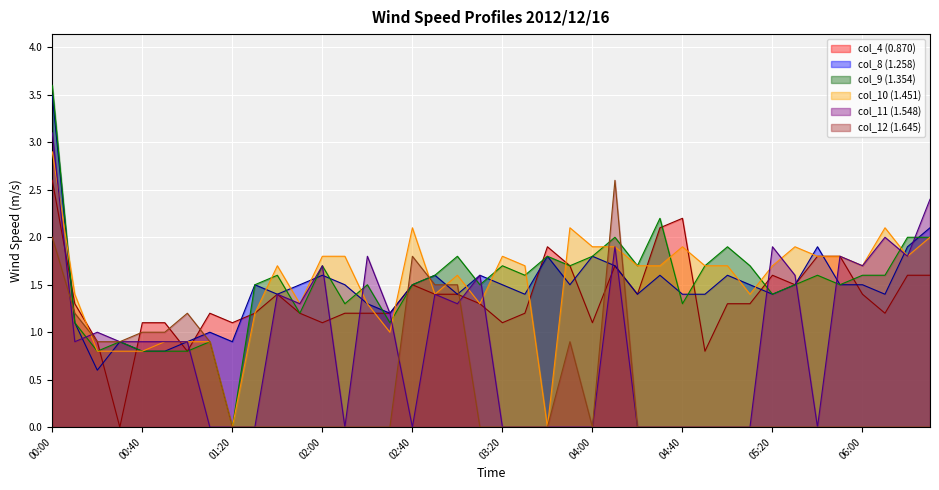

The col_12 (1.645) series shows 1.5 at 2012/12/16 00:20. True or false?

False